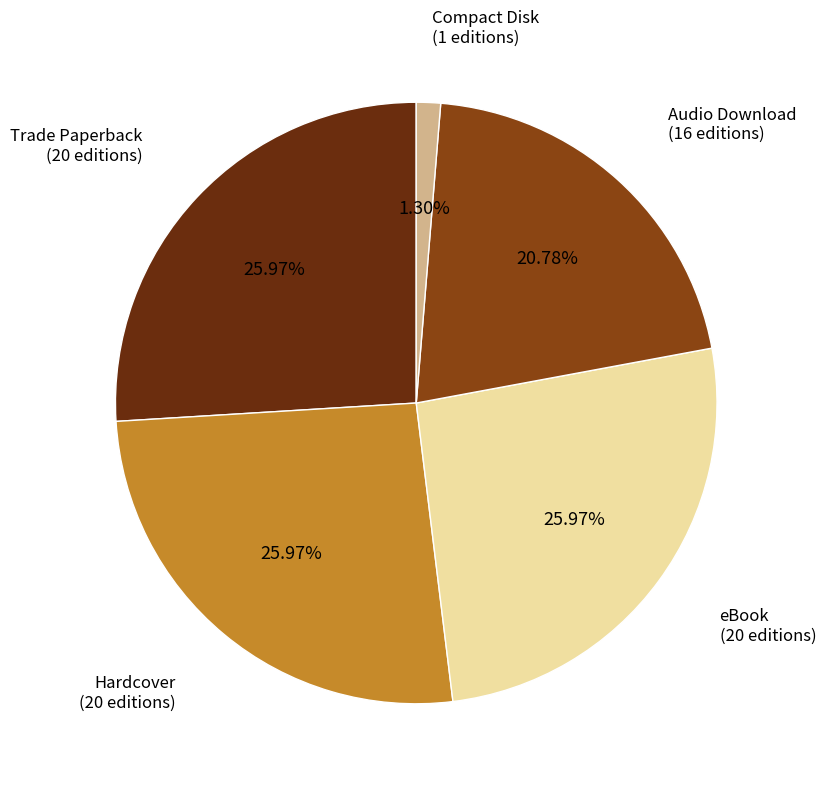

Does eBook represent more than half of the total?

No